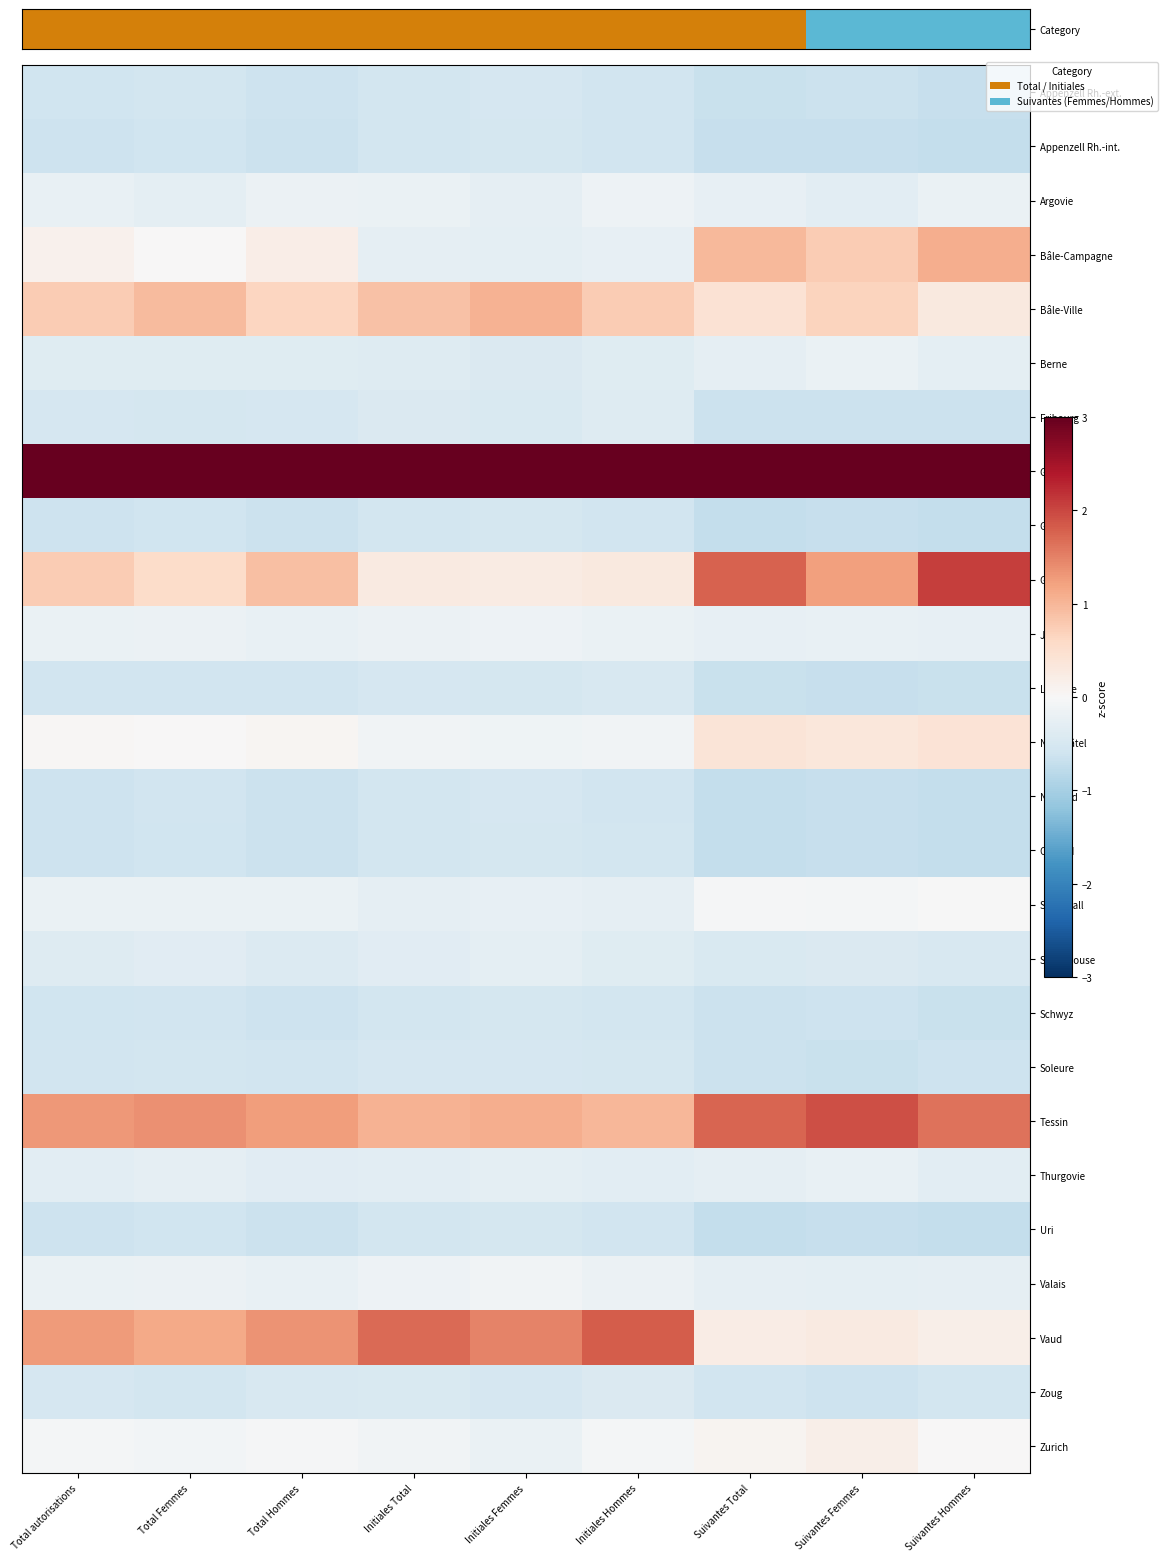

What is the greatest value displayed?

8.0